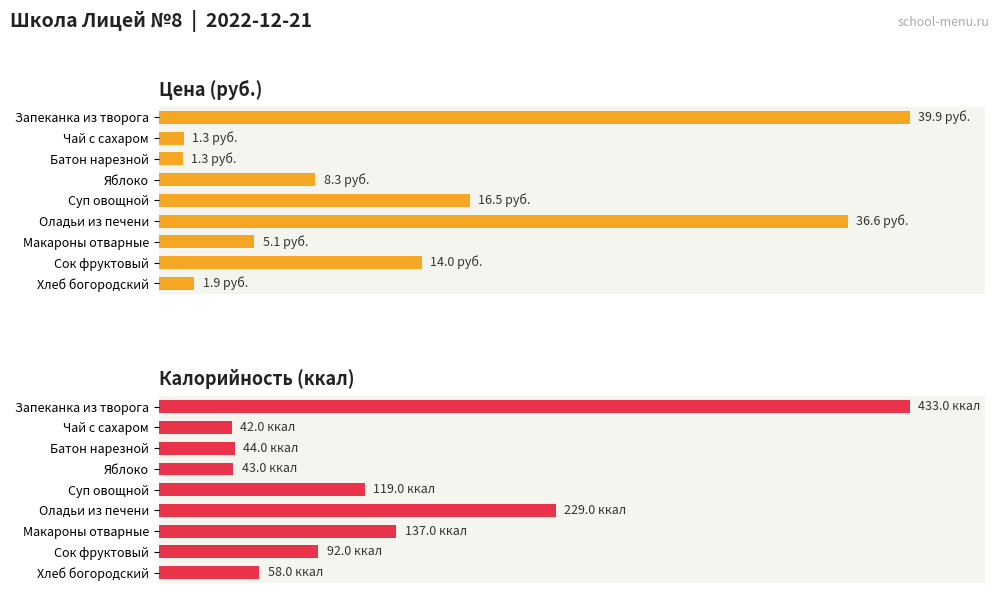

What are all the series names shown in the legend?

Цена (руб.), Калорийность (ккал)